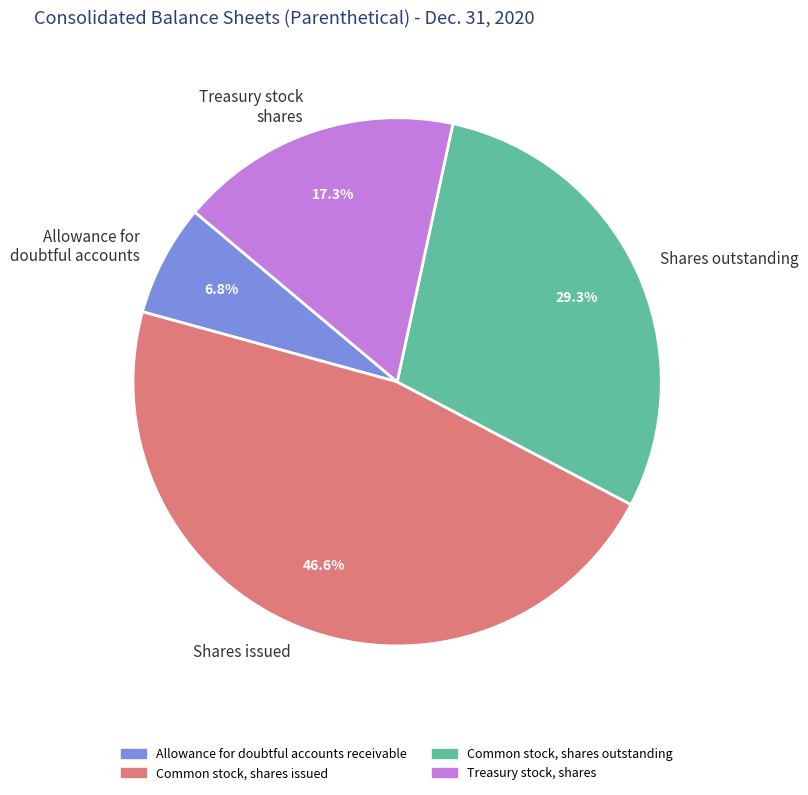

Is there a majority slice in this chart?

No